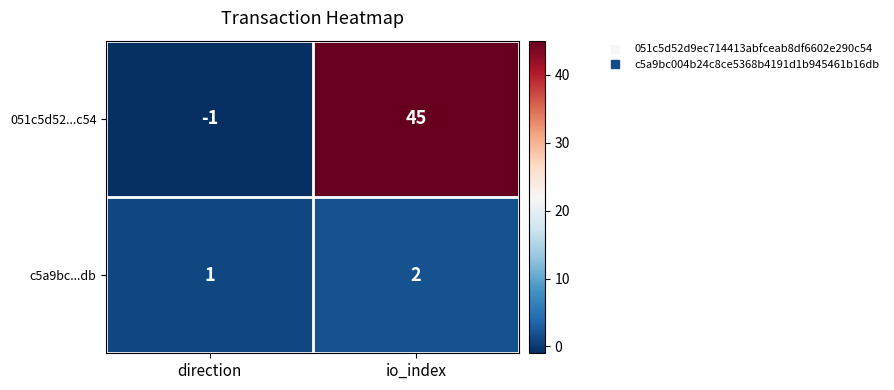

What is the sum of all c5a9bc...db values?

3